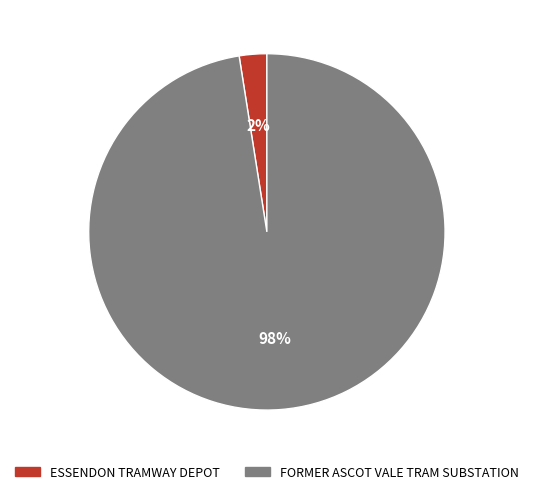

Rank the categories by value from highest to lowest.

FORMER ASCOT VALE TRAM SUBSTATION, ESSENDON TRAMWAY DEPOT